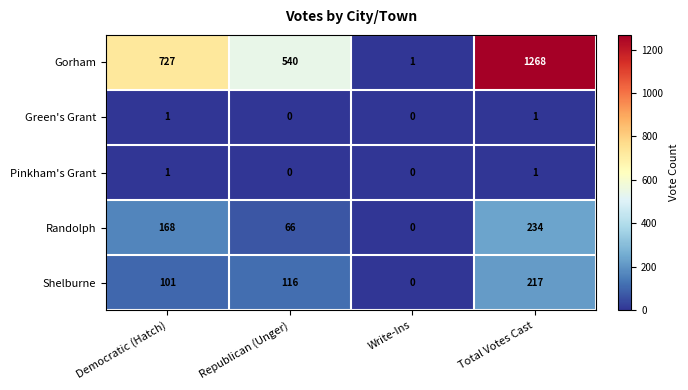

What is the difference between the maximum and minimum values in the Randolph series?

234